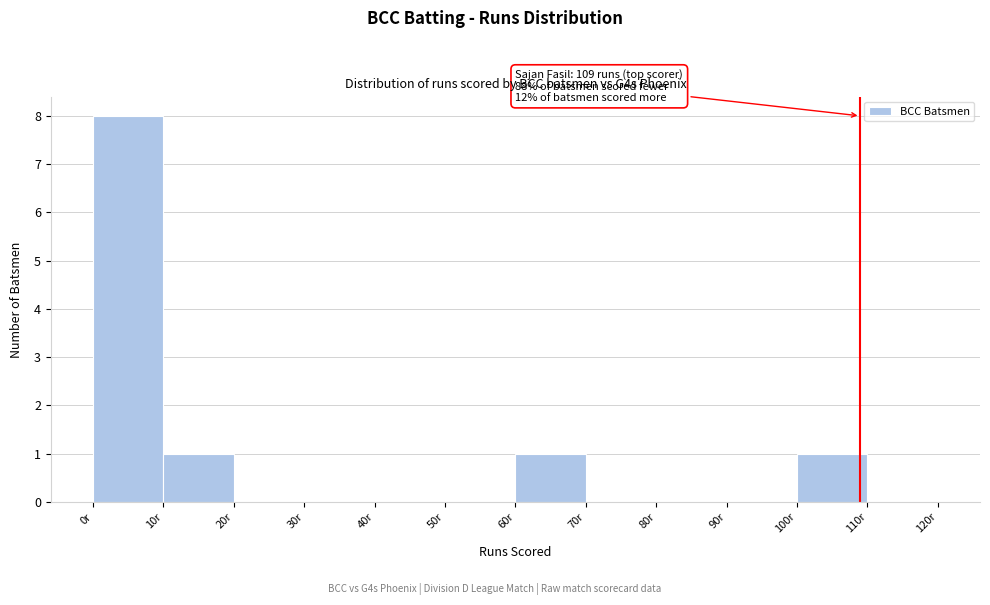

Which range on the x-axis has the tallest bar?

0 to 10